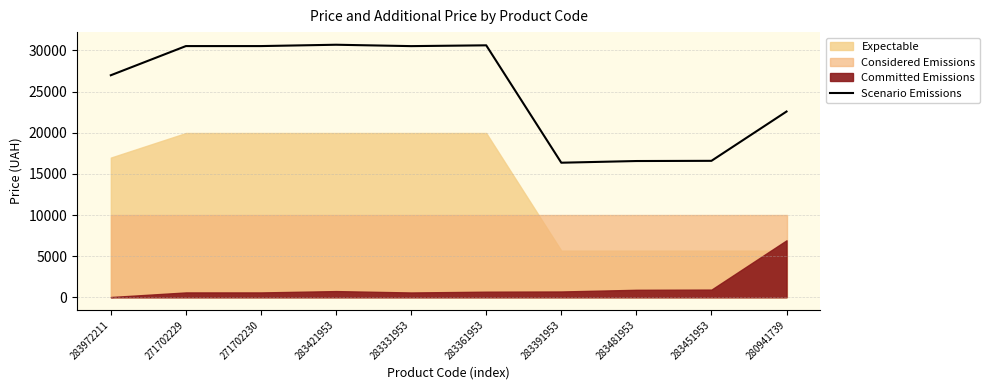

Reading left to right, extract all data points from this chart.

26983.4	30529.1	30529.1	30691.4	30523.5	30620.1	16353.9	16559.2	16583.3	22574.5